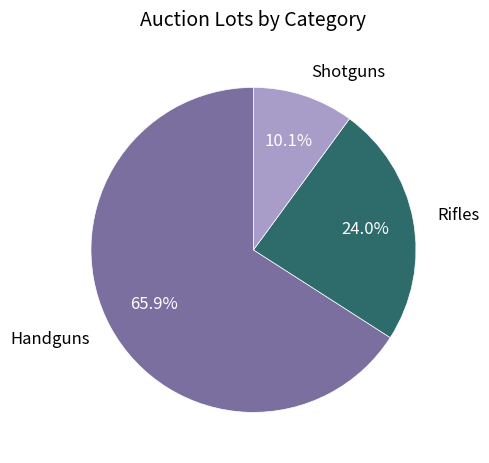

Does any single category account for the majority?

Yes